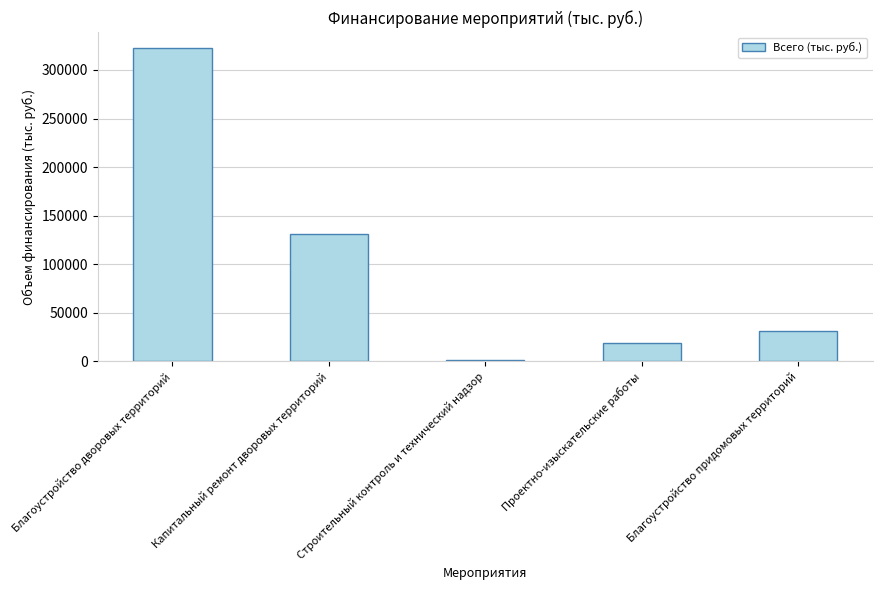

What is the average value?

101130.1